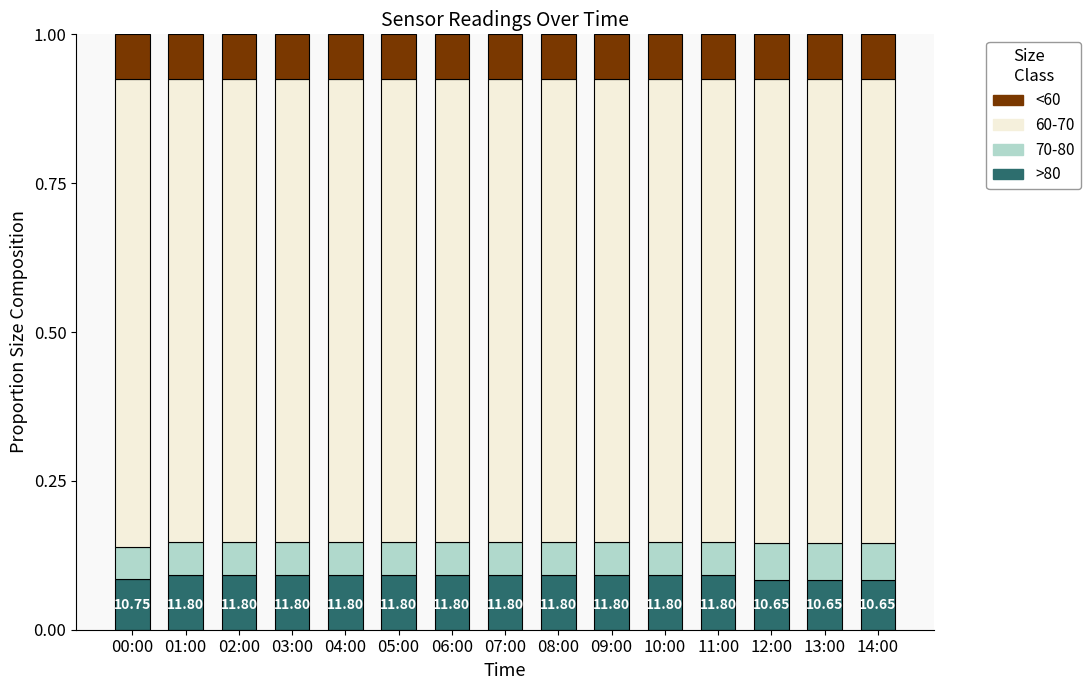

Does the chart contain stacked bars?

Yes